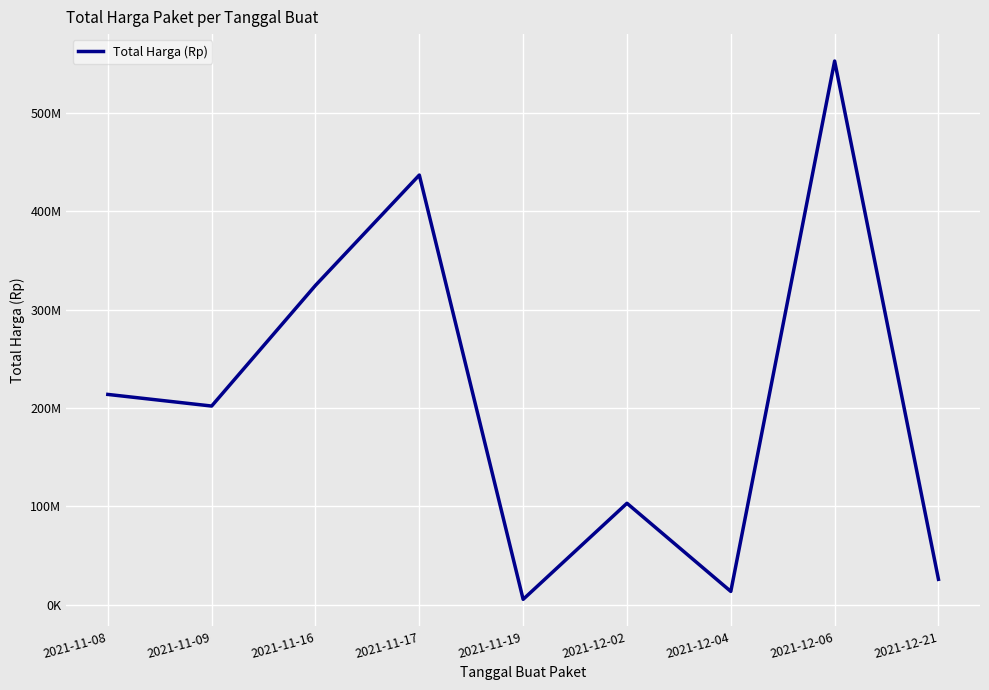

Does the chart have visible grid lines?

Yes